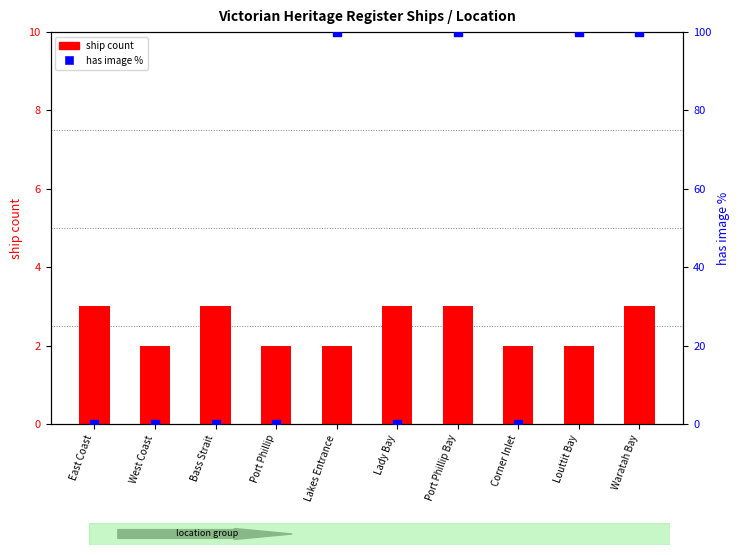

At how many categories does at least one series exceed 92?

4